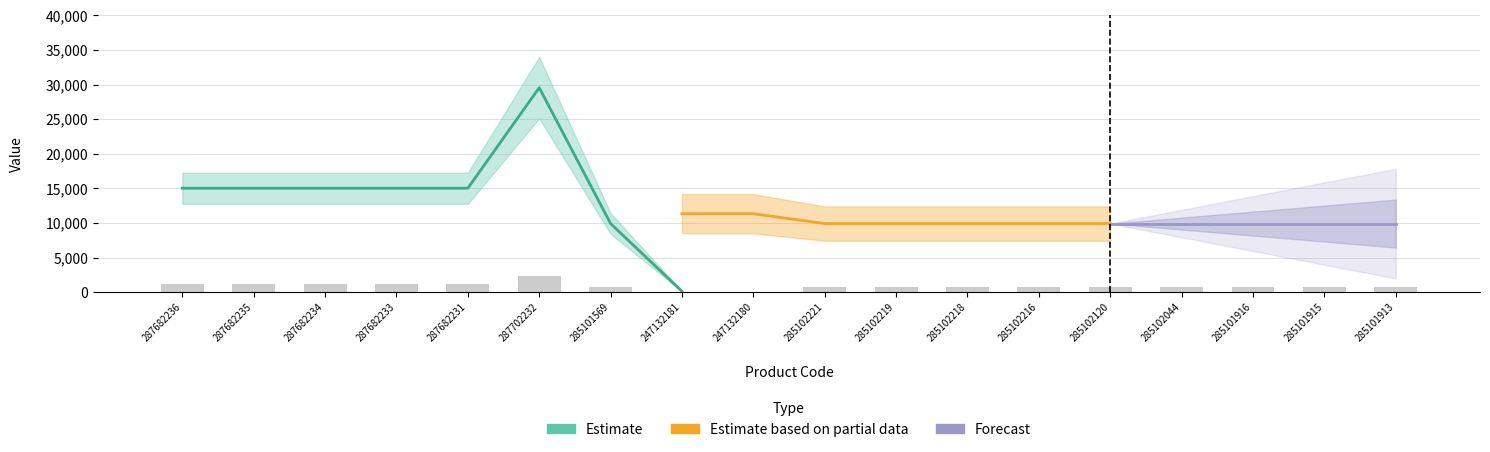

Which series has the largest range (max minus min)?

Estimate